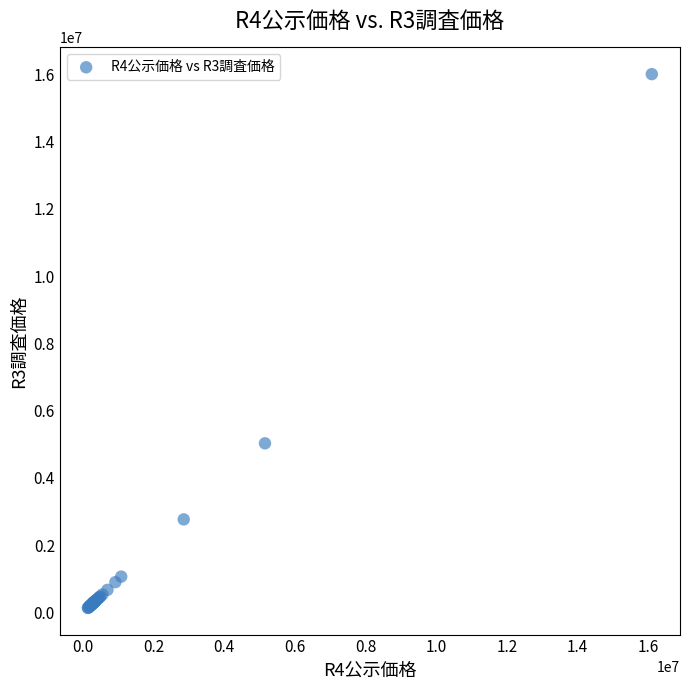

What Y value in the scatter plot is closest to 8070000?

5030000